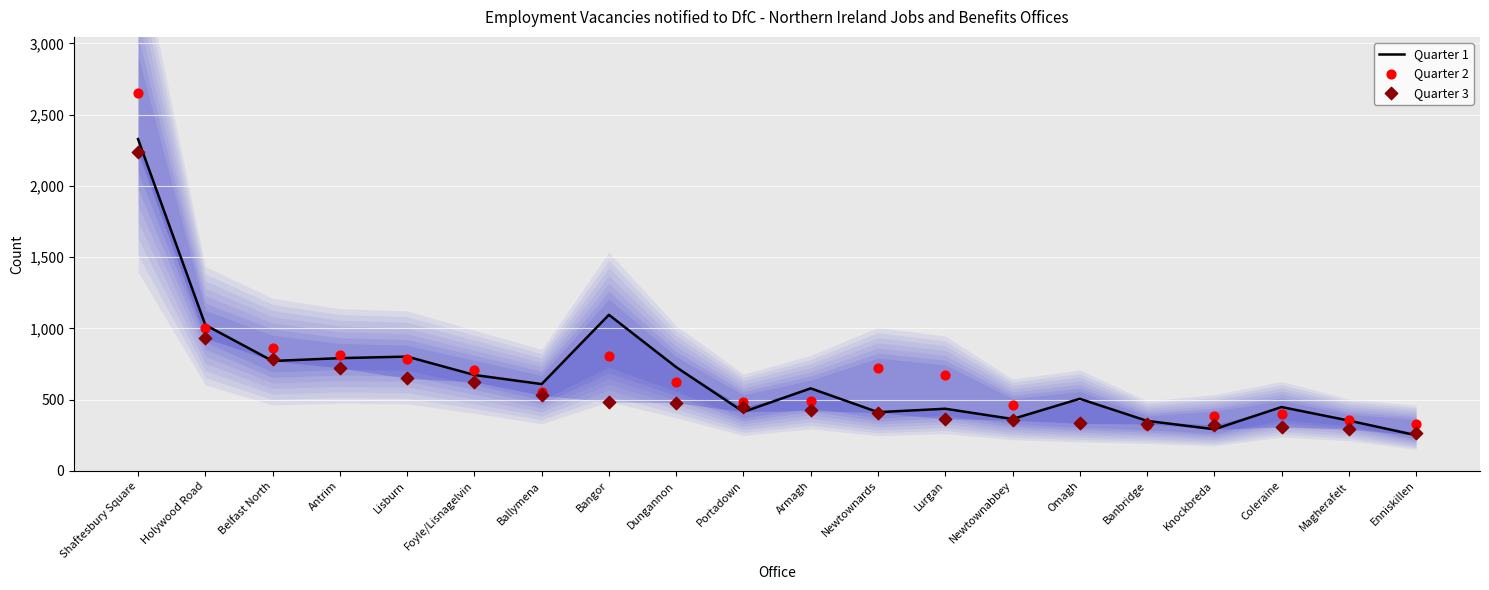

Which series has the largest total across all categories?

Quarter 2